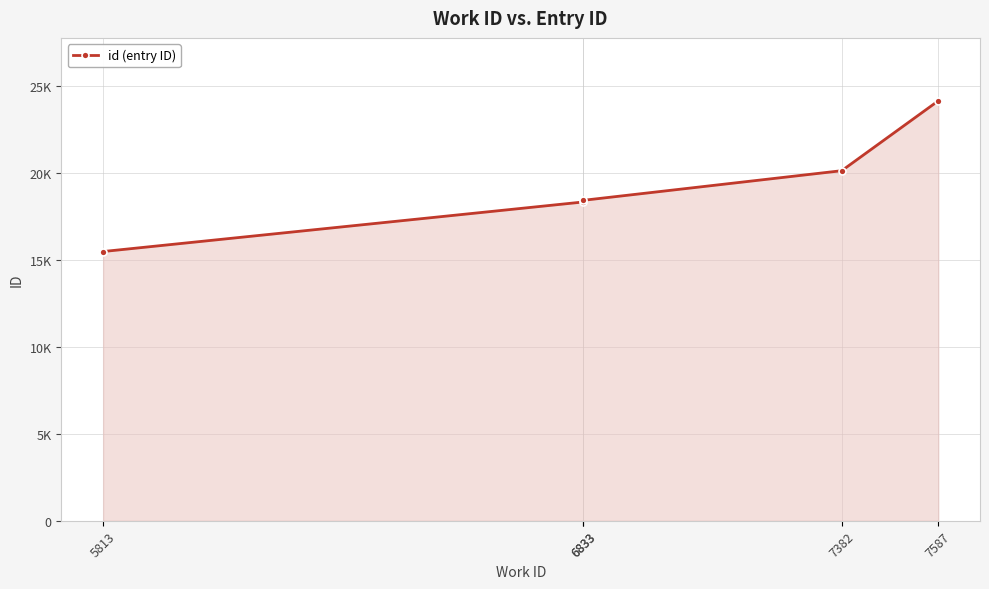

How many lines are shown in the chart?

1